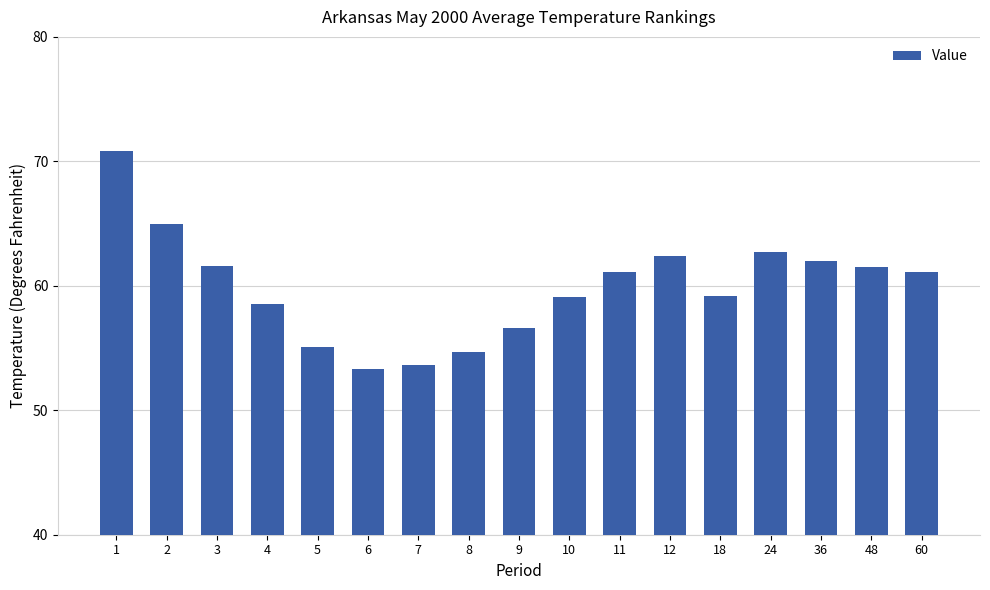

How many data points are above 61?

9